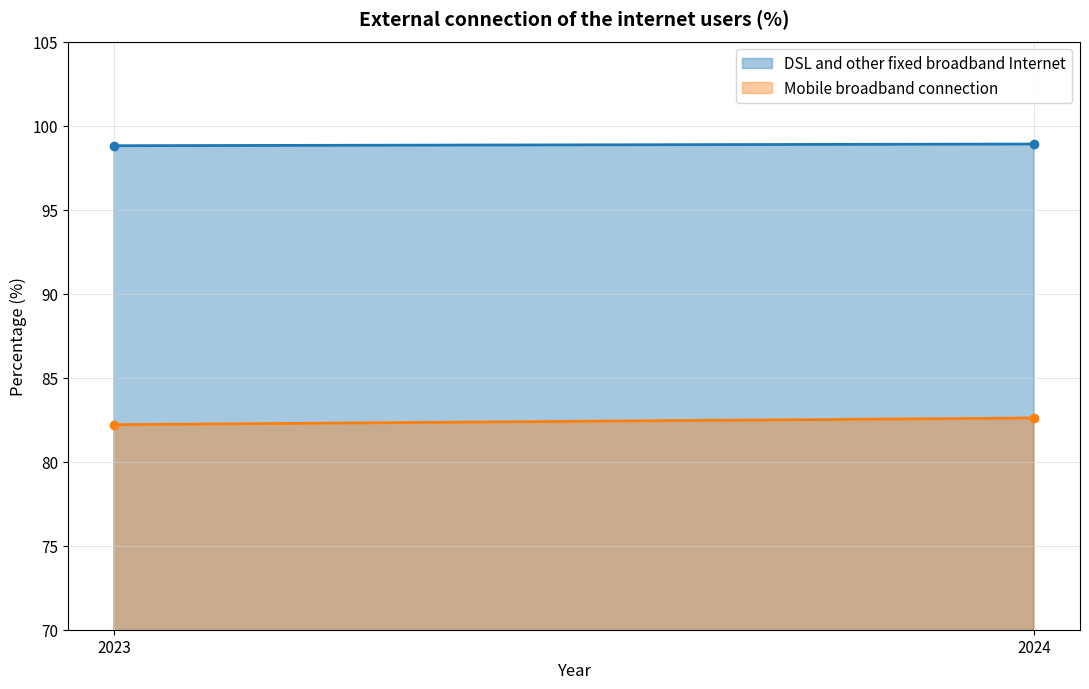

Which series changed the most between 2023 and 2024?

Mobile broadband connection